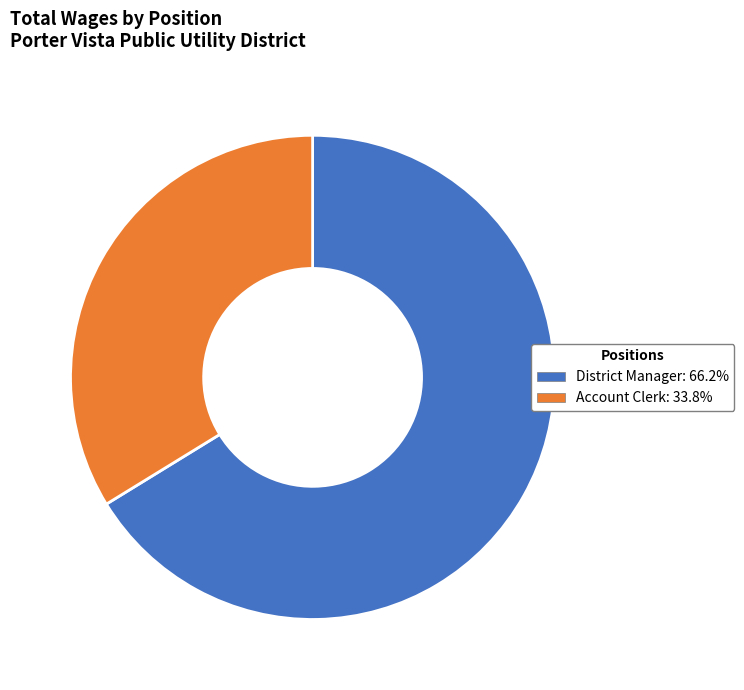

Which slice is the smallest?

Account Clerk